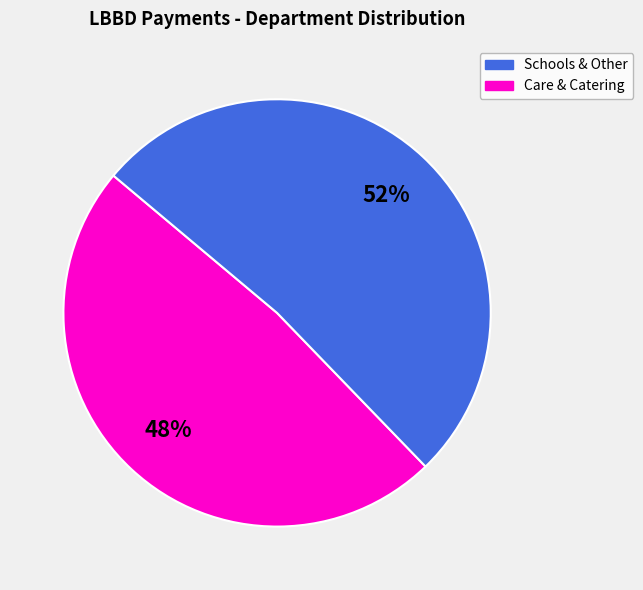

Is there a majority slice in this chart?

Yes